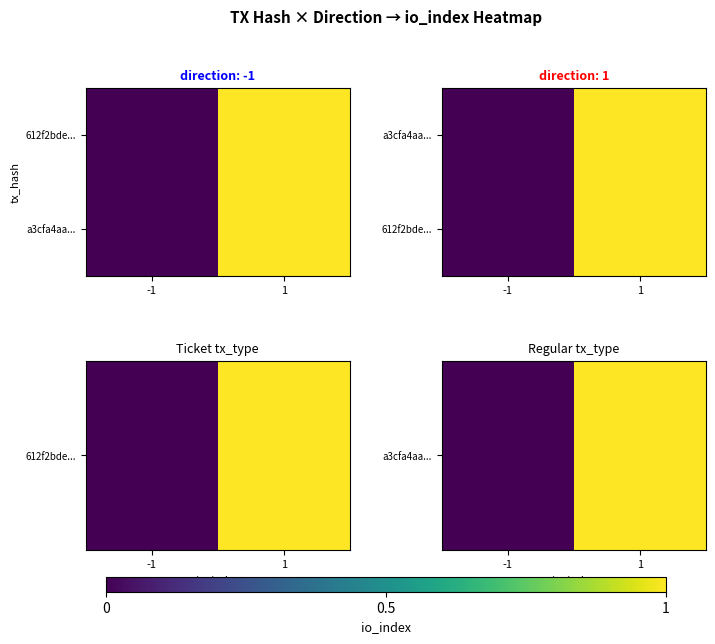

Is the value of 612f2bde... at 1 greater than the value of a3cfa4aa... at -1?

Yes